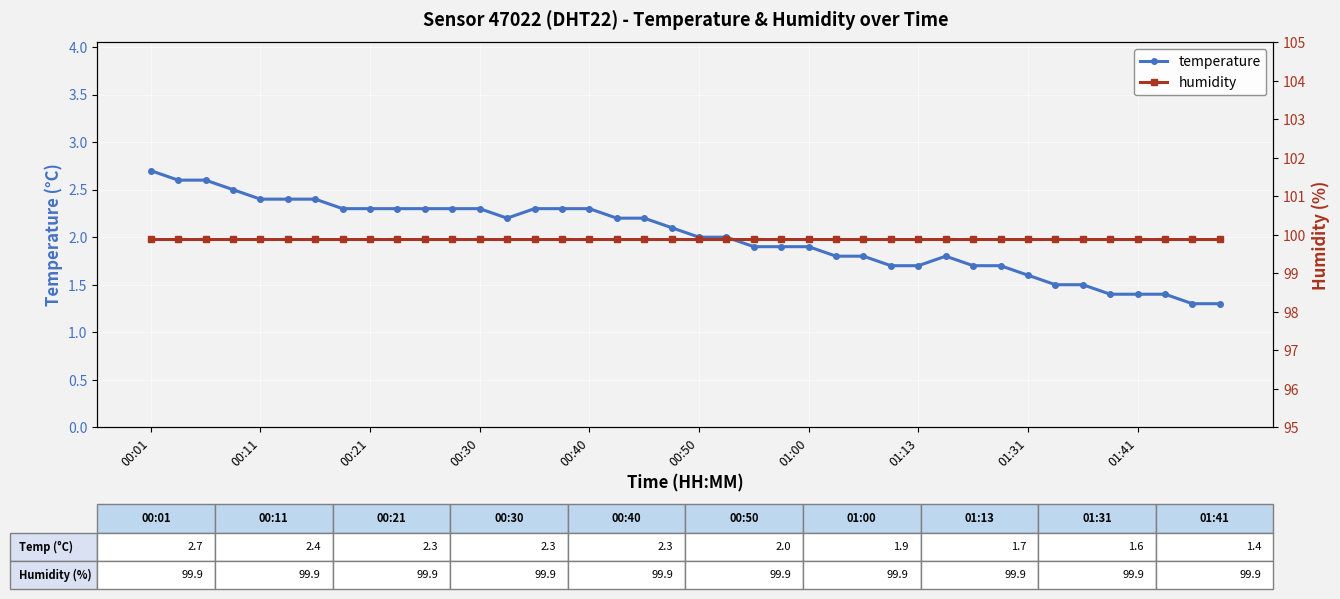

Reading right to left, transcribe all the data shown in this chart.

temperature: 1.3	1.3	1.4	1.4	1.4	1.5	1.5	1.6	1.7	1.7	1.8	1.7	1.7	1.8	1.8	1.9	1.9	1.9	2.0	2.0	2.1	2.2	2.2	2.3	2.3	2.3	2.2	2.3	2.3	2.3	2.3	2.3	2.3	2.4	2.4	2.4	2.5	2.6	2.6	2.7
humidity: 99.9	99.9	99.9	99.9	99.9	99.9	99.9	99.9	99.9	99.9	99.9	99.9	99.9	99.9	99.9	99.9	99.9	99.9	99.9	99.9	99.9	99.9	99.9	99.9	99.9	99.9	99.9	99.9	99.9	99.9	99.9	99.9	99.9	99.9	99.9	99.9	99.9	99.9	99.9	99.9